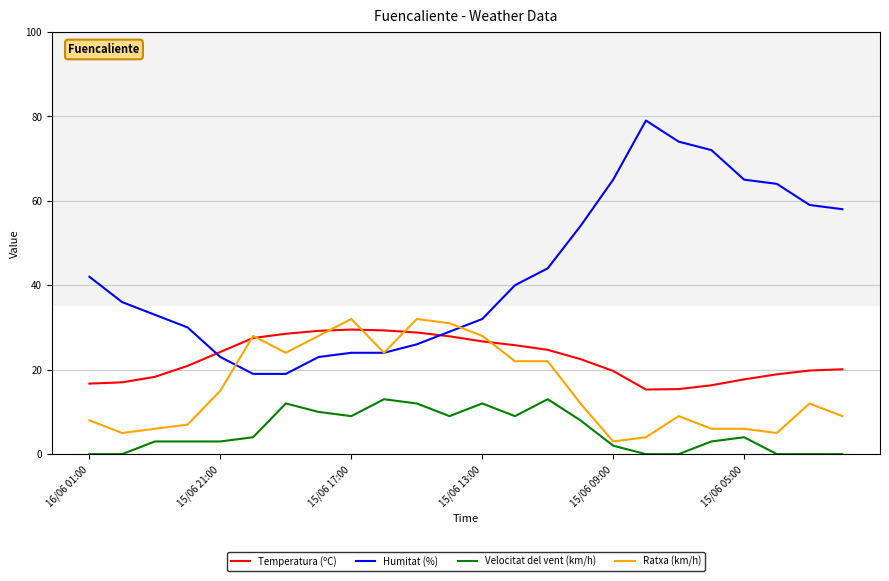

True or false: Temperatura (ºC) and Velocitat del vent (km/h) intersect in this chart.

False